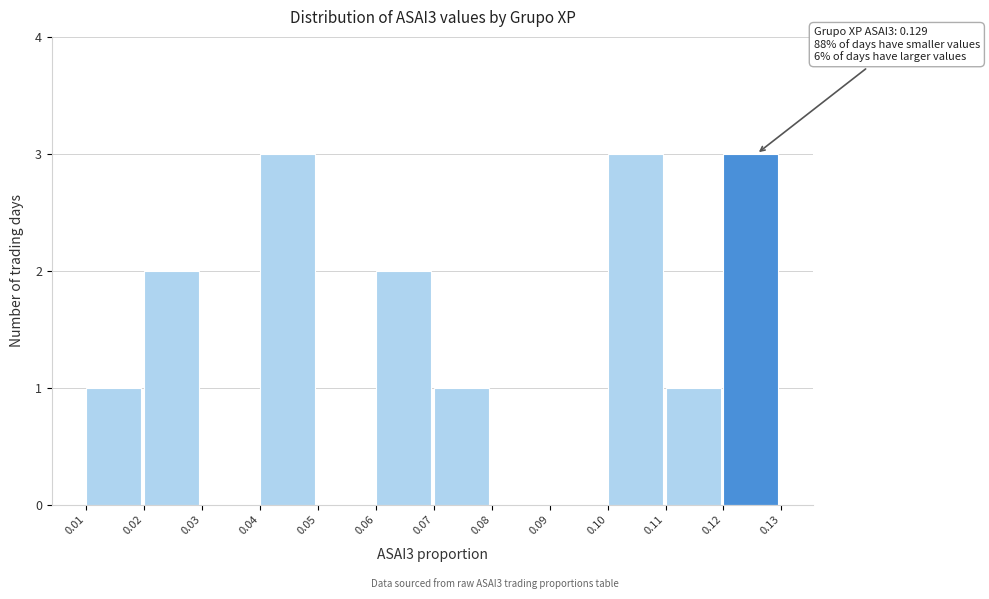

Reading left to right, transcribe all the data shown in this chart.

0.01=1	0.02=2	0.03=0	0.04=3	0.05=0	0.06=2	0.07=1	0.08=0	0.09=0	0.10=3	0.11=1	0.12=3